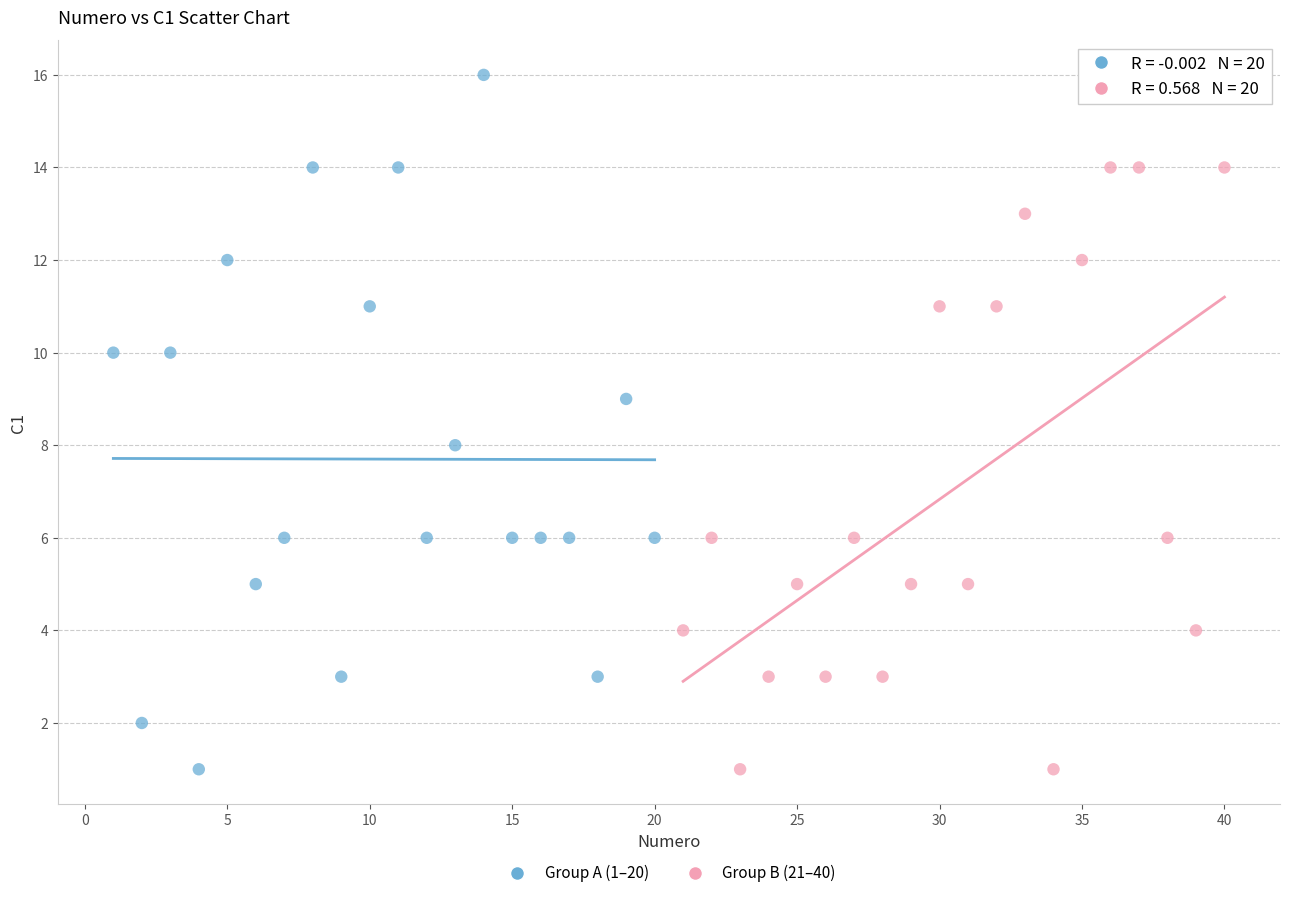

Which series reaches the maximum Y coordinate?

Group A (1–20)